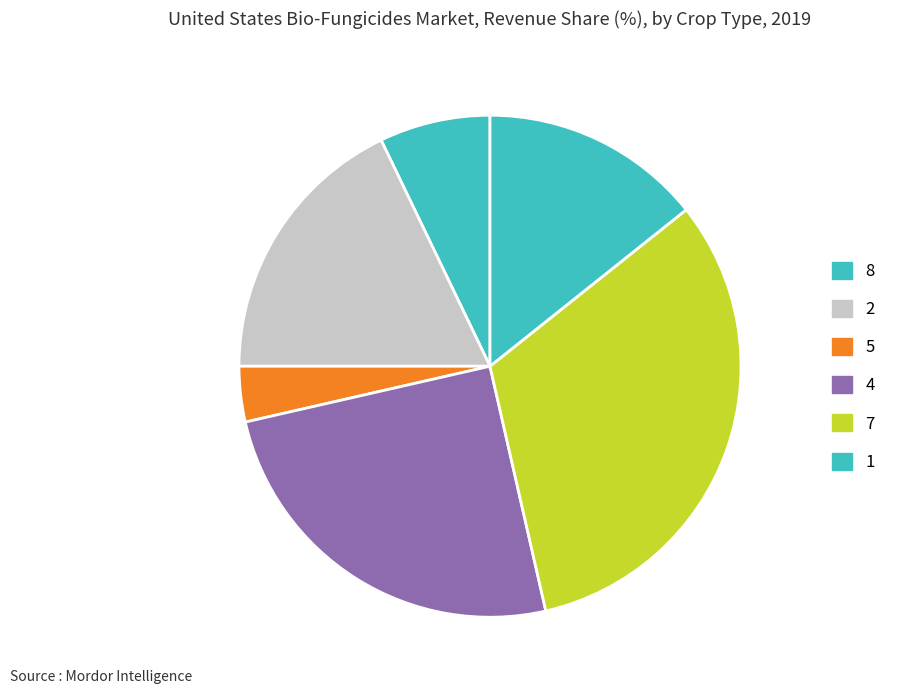

Count the number of slices in the pie.

6